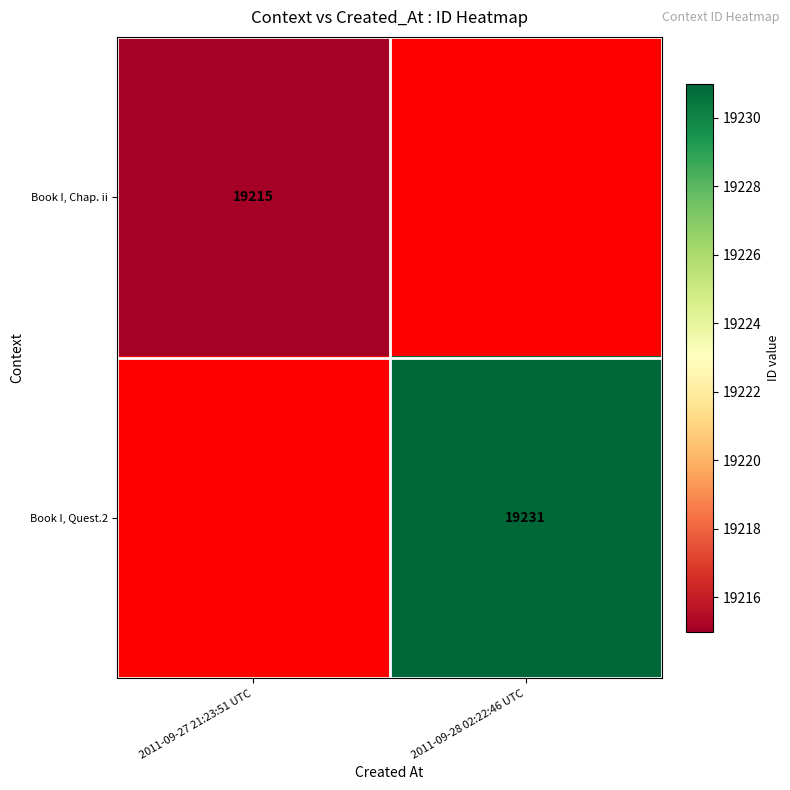

The Book I, Quest.2 series shows 32084 at 2011-09-28 02:22:46 UTC. True or false?

False